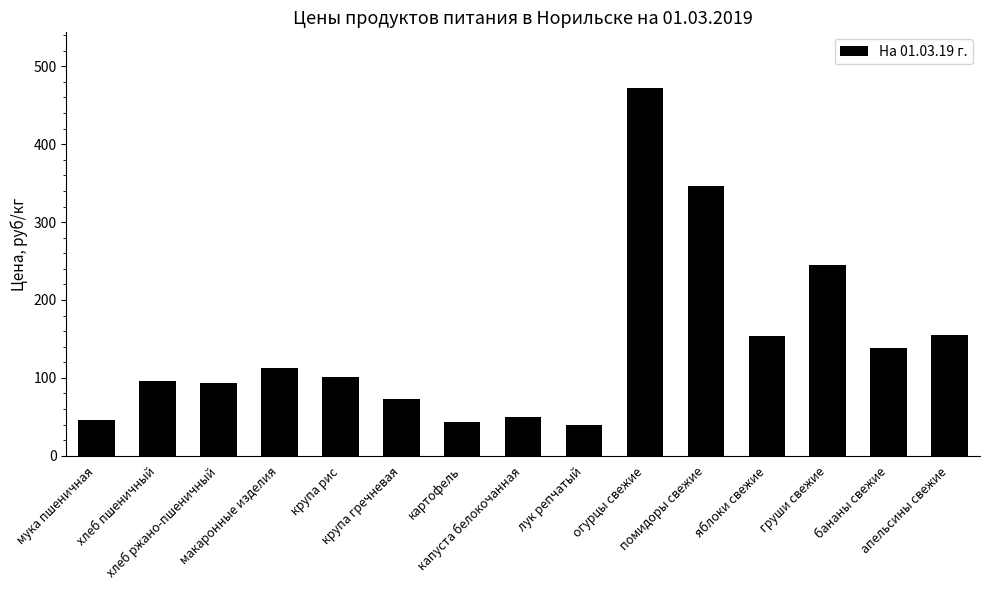

What is the value of the 3rd bar from the left?

93.9